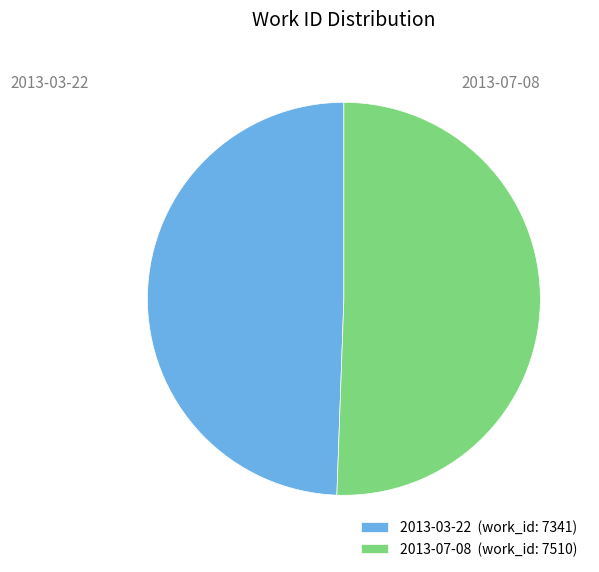

Between 2013-03-22 and 2013-07-08, which is larger?

2013-07-08